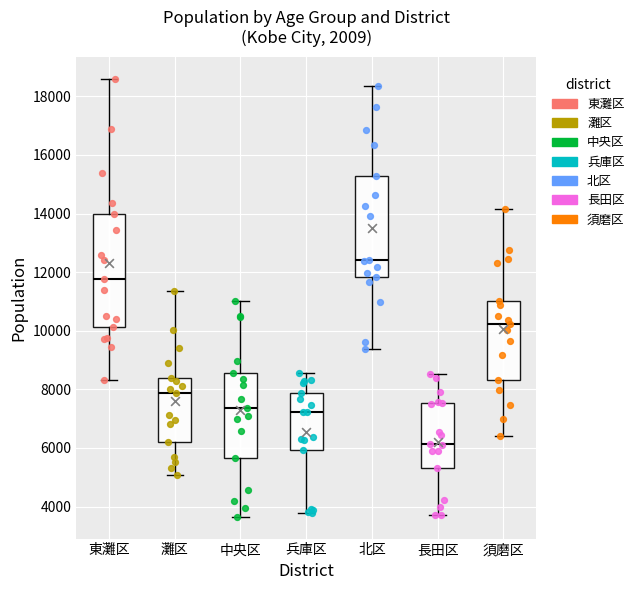

Reading left to right, transcribe this box plot: for each box, give where its median line is, the range the box spans, and where its two whiskers end, as read against the y-axis. The values are not printed on the chart, so give them approximately, as read against the axis.

東灘区: median 11800, box 10200 to 14000, whiskers 8400 to 18600
灘区: median 7800, box 6200 to 8400, whiskers 5000 to 11400
中央区: median 7400, box 5600 to 8600, whiskers 3600 to 11000
兵庫区: median 7200, box 6000 to 7800, whiskers 3800 to 8600
北区: median 12400, box 11800 to 15200, whiskers 9400 to 18400
長田区: median 6200, box 5400 to 7600, whiskers 3600 to 8600
須磨区: median 10200, box 8400 to 11000, whiskers 6400 to 14200